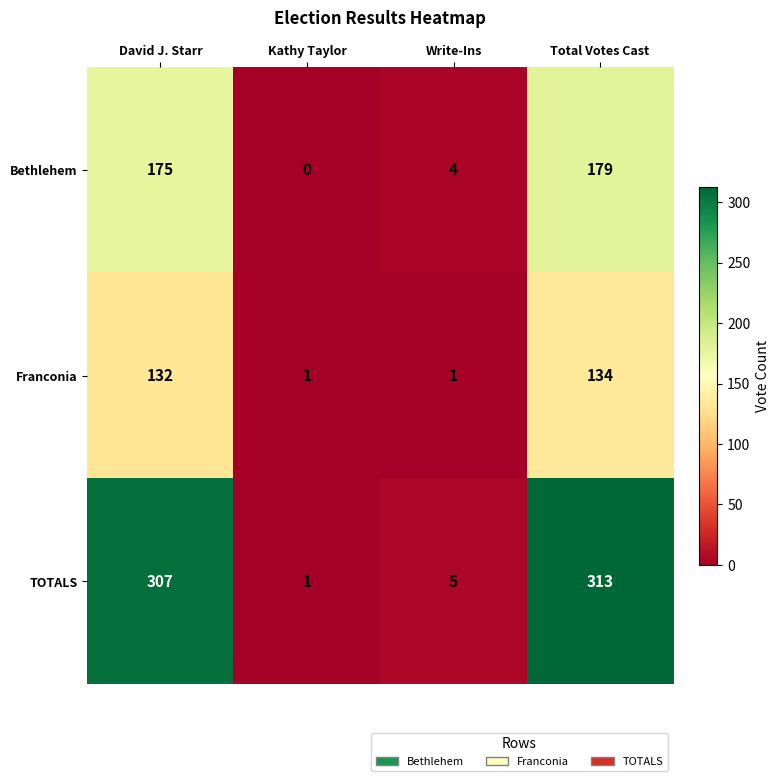

What is the difference between the highest and lowest values at Total Votes Cast?

179